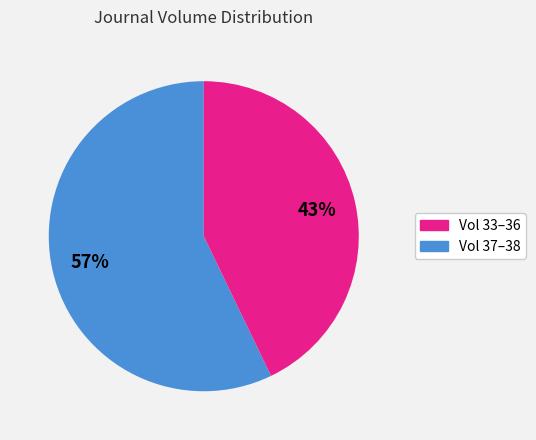

To the nearest percent, what is the average slice percentage?

50%